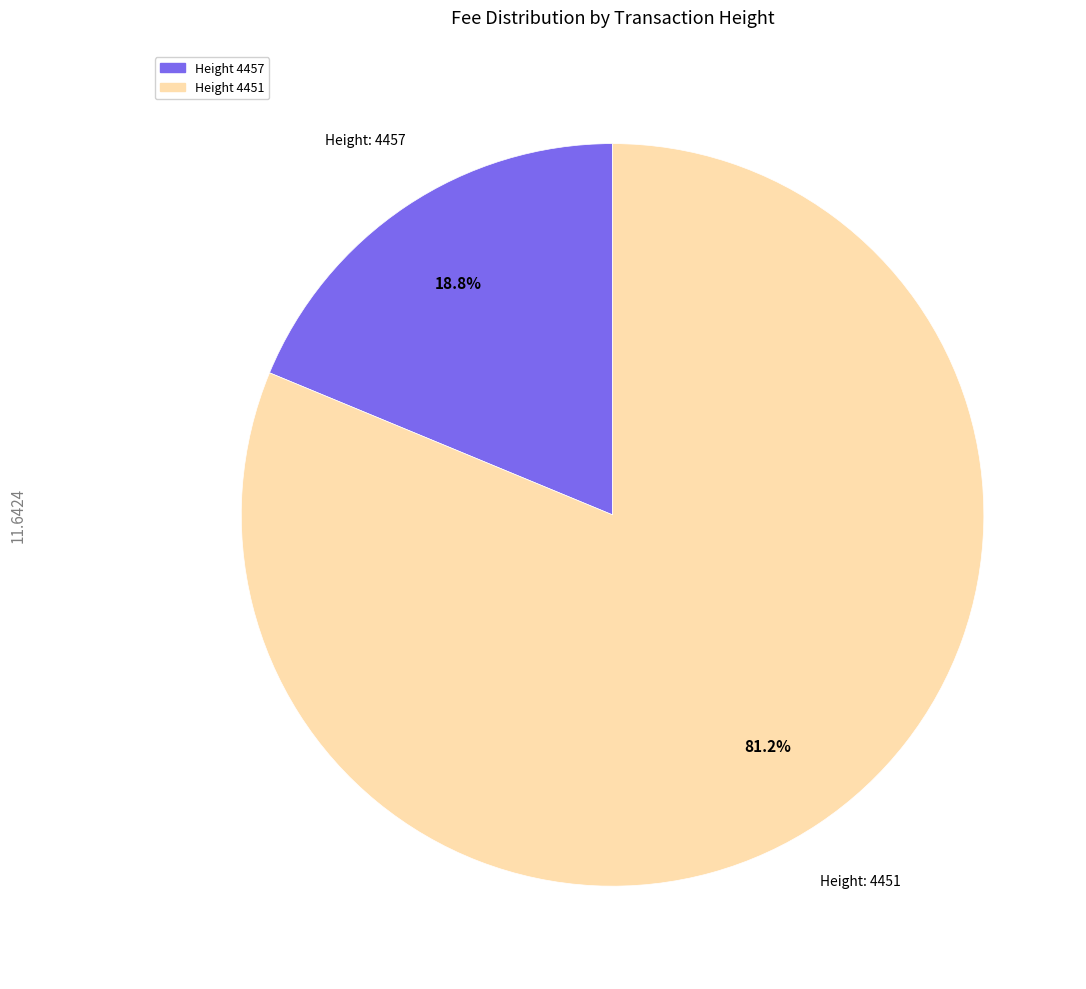

What is the majority slice?

Height 4451